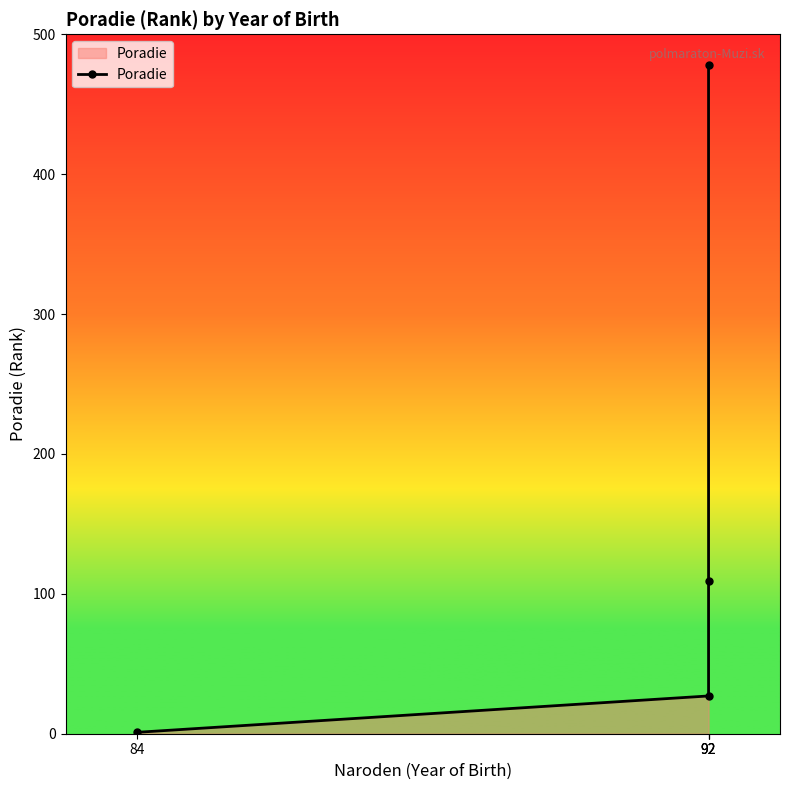

Reading left to right, list all the values displayed in this chart.

1	27	109	478